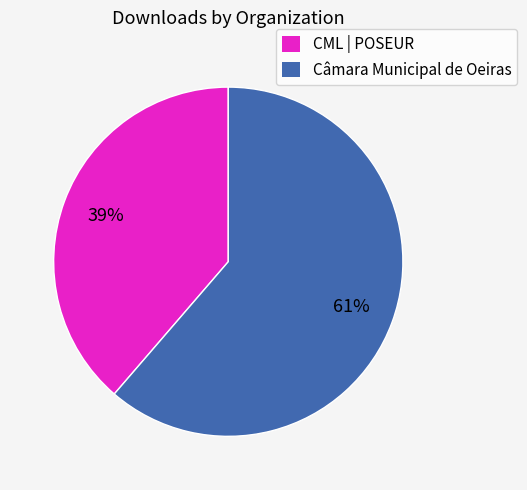

To the nearest percent, what percentage of the pie is Câmara Municipal de Oeiras?

61%